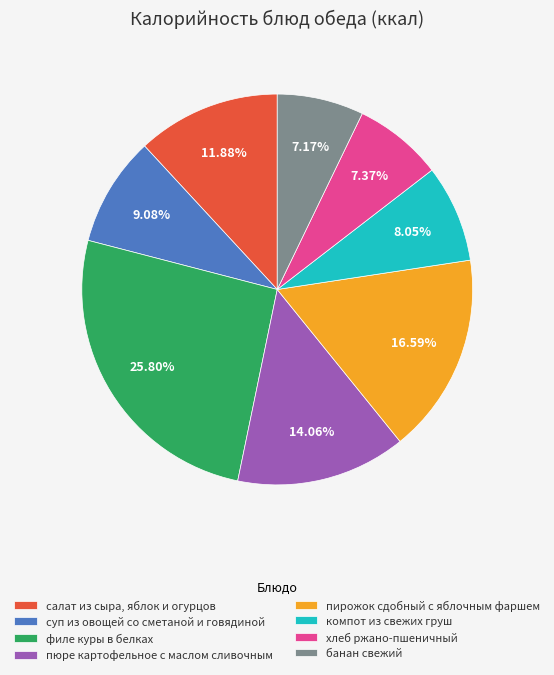

What percentage is the компот из свежих груш slice, to the nearest percent?

8%